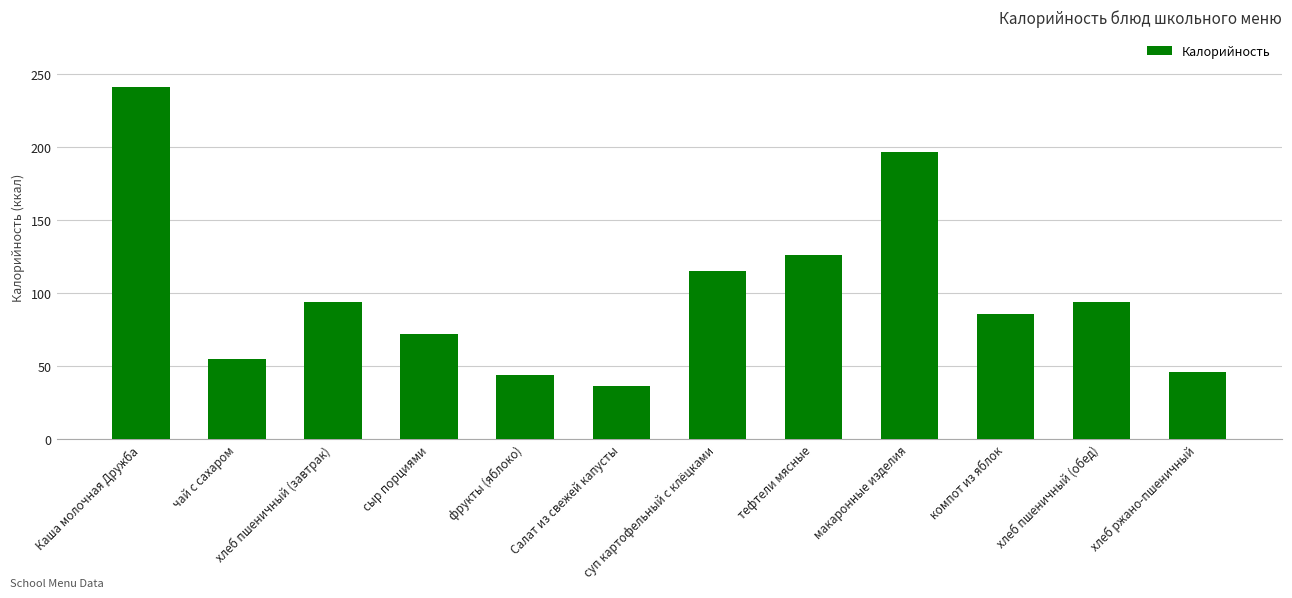

What is the sum of the values at хлеб ржано-пшеничный and компот из яблок?

131.9